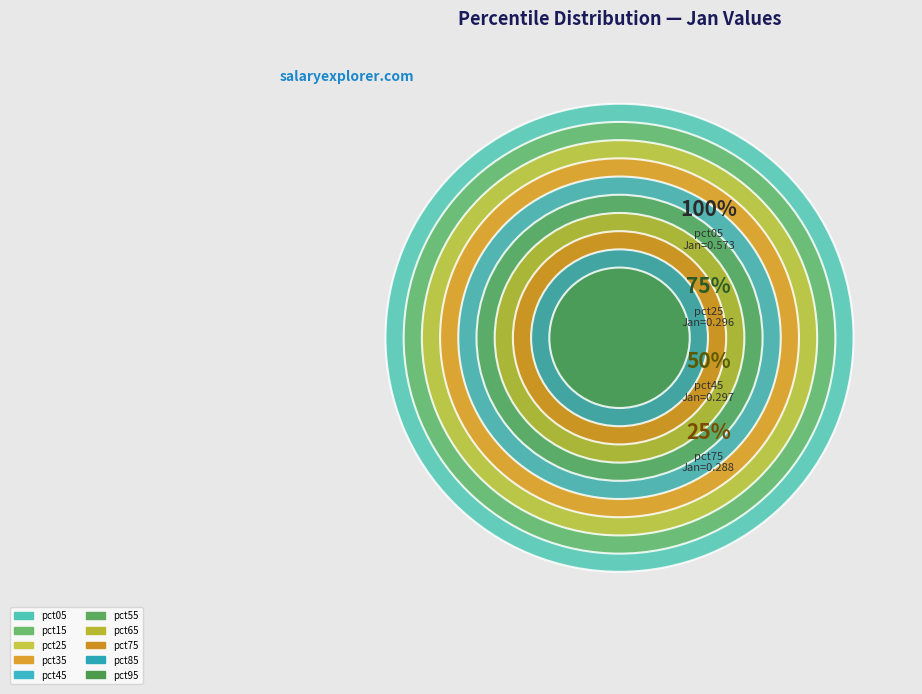

How many slices are in this pie chart?

10